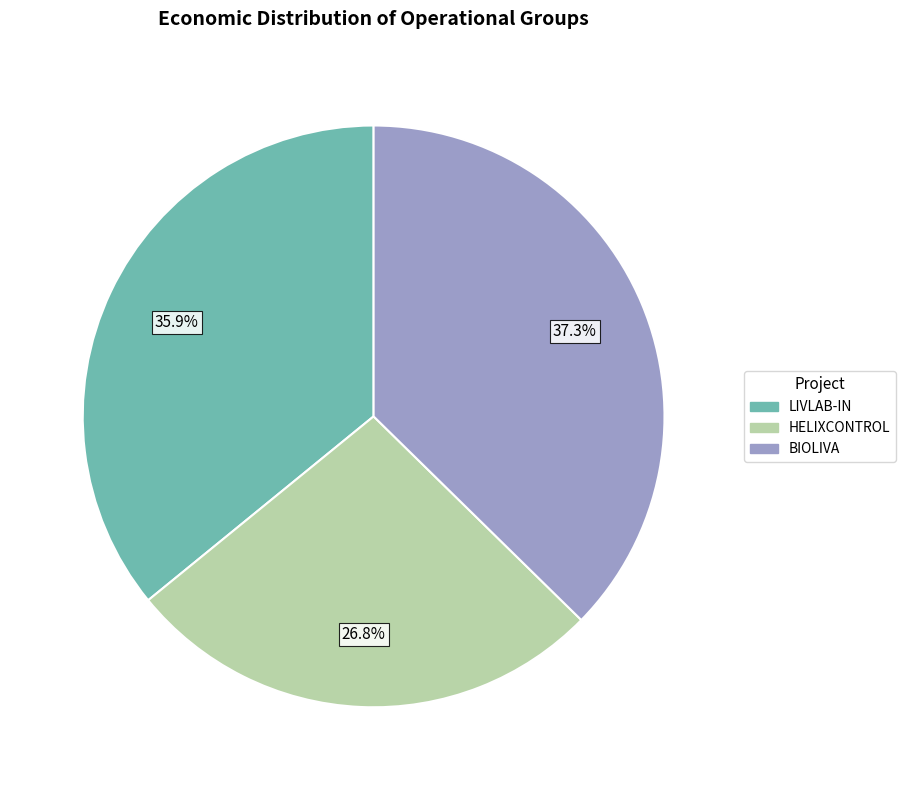

To the nearest percent, what portion does HELIXCONTROL represent?

27%